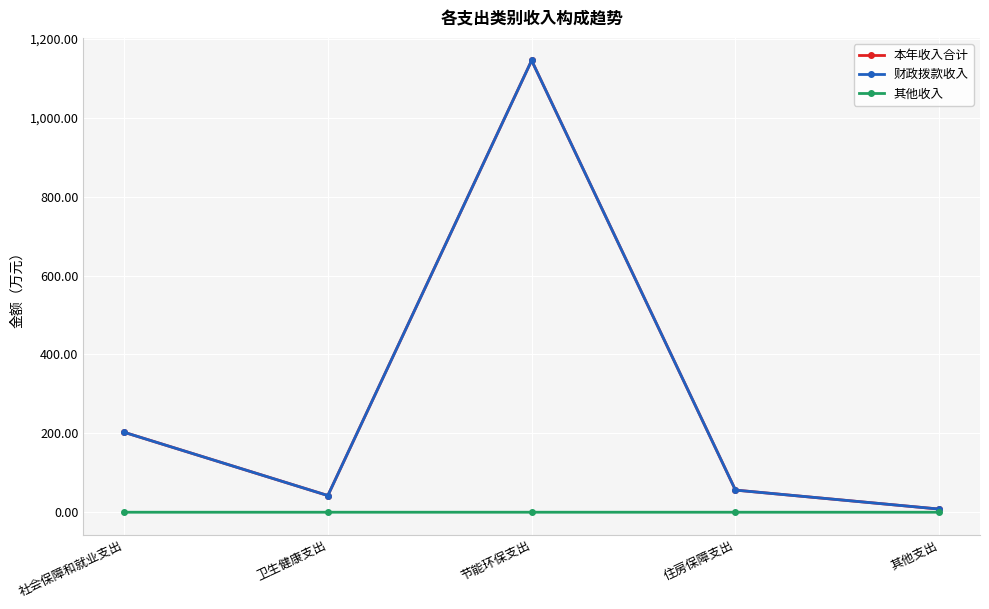

The value of 其他收入 at 节能环保支出 is 0.0. True or false?

True